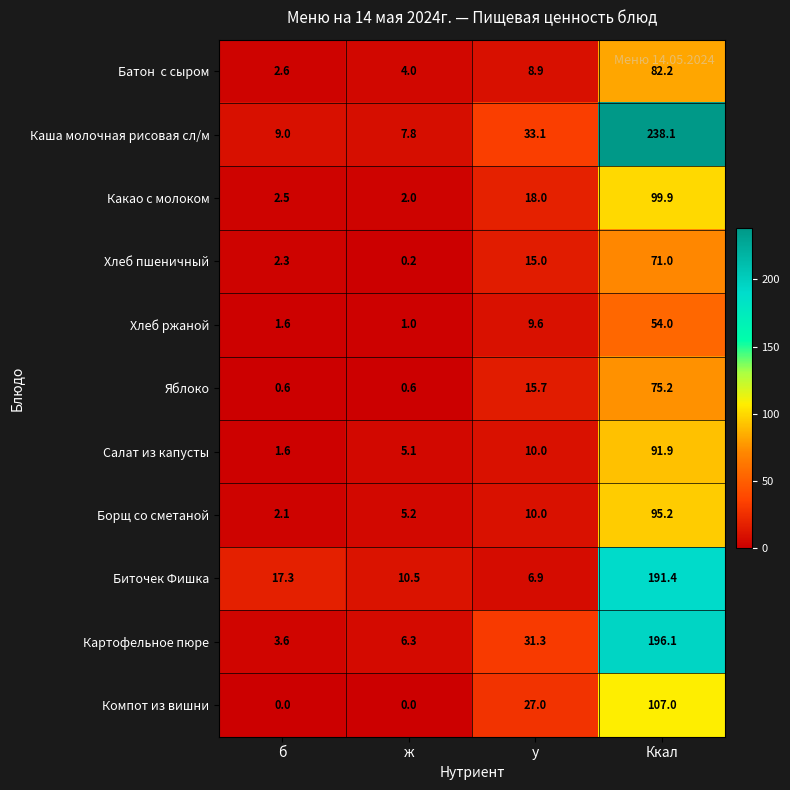

At which label does Картофельное пюре reach its minimum?

б